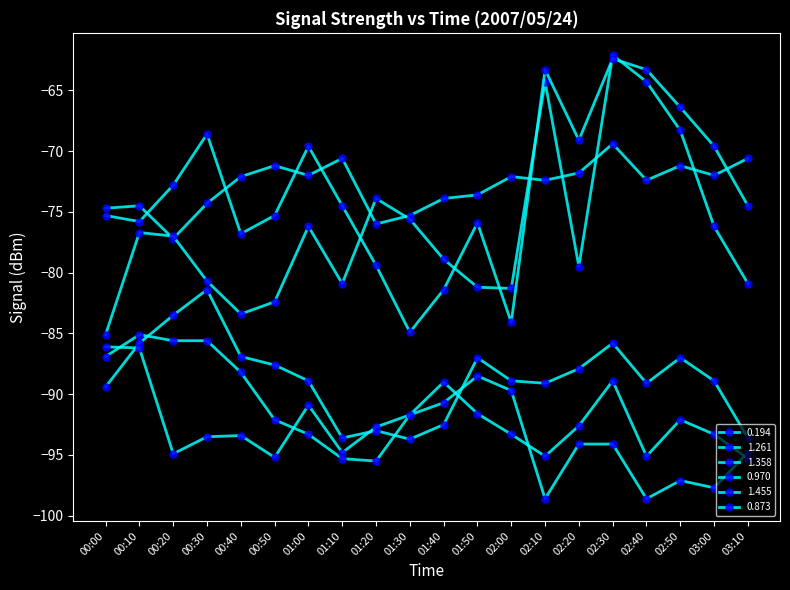

What is the average value of the 0.194 series?

-72.9